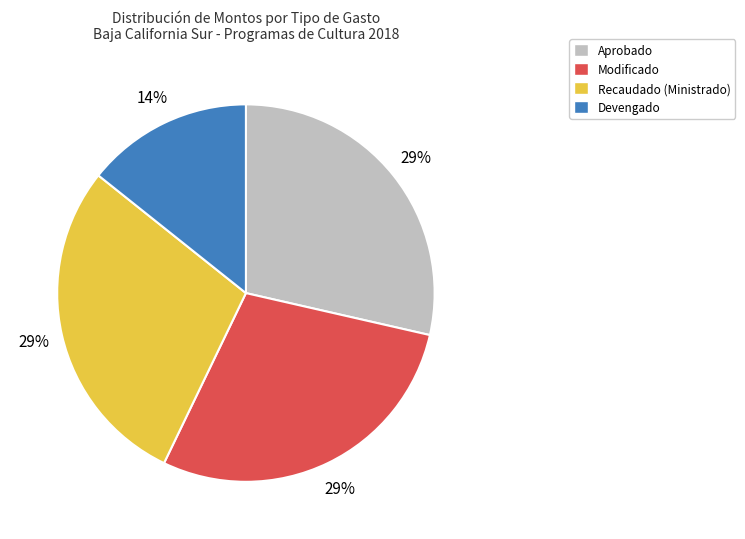

What is the ratio of the value at Aprobado to the value at Recaudado (Ministrado)?

1.0